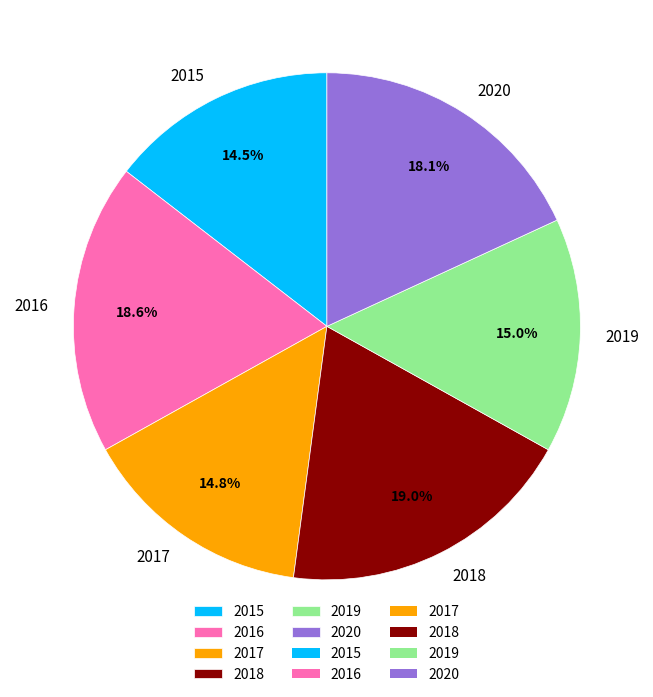

To the nearest percent, what is the combined percentage of 2019 and 2020?

33%